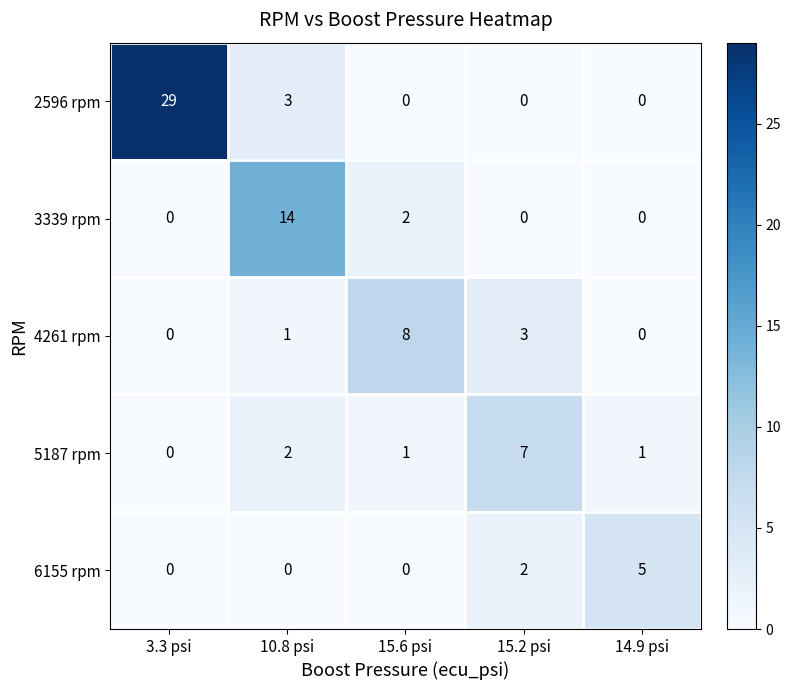

How many values in 2596 rpm are above zero?

2